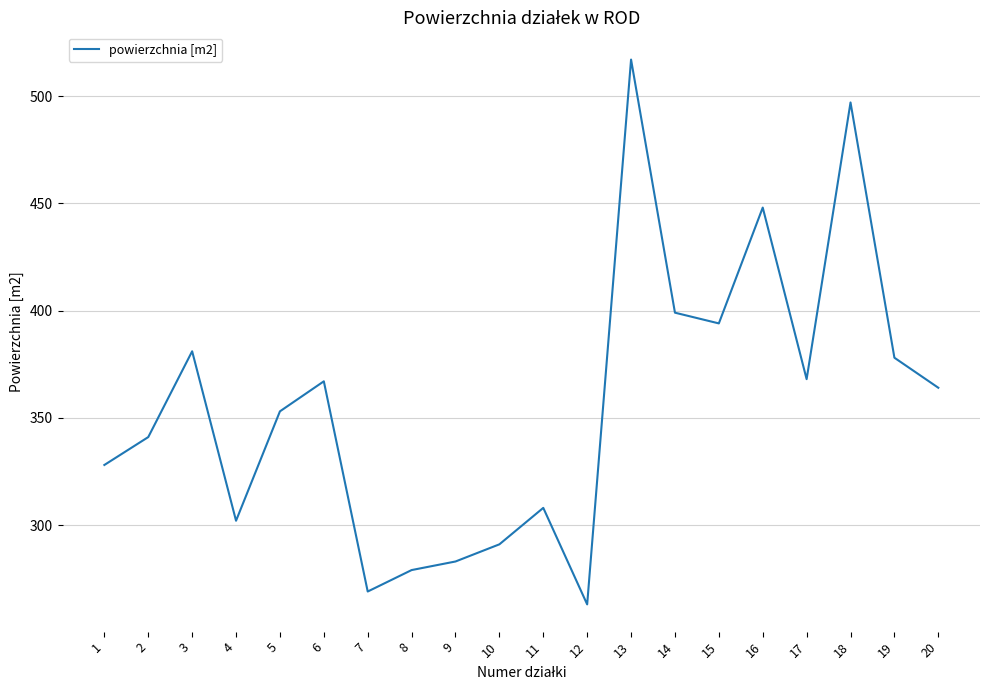

The chart shows a value of 419 at 12. True or false?

False